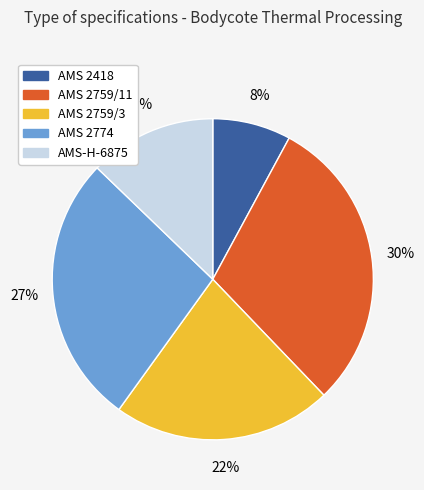

What percentage is the AMS 2759/11 slice, to the nearest percent?

30%